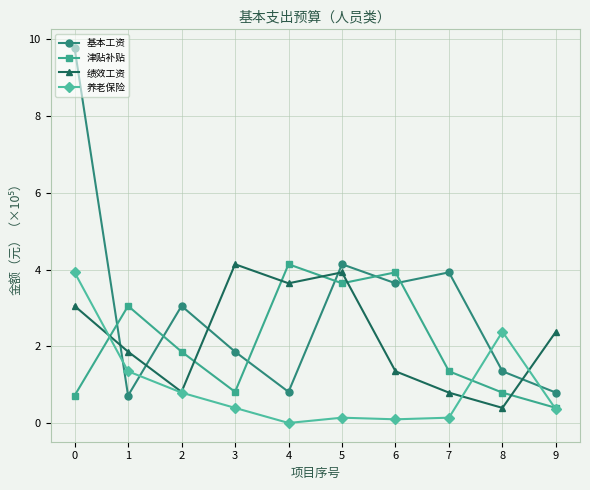

Which series has the largest total across all categories?

基本工资